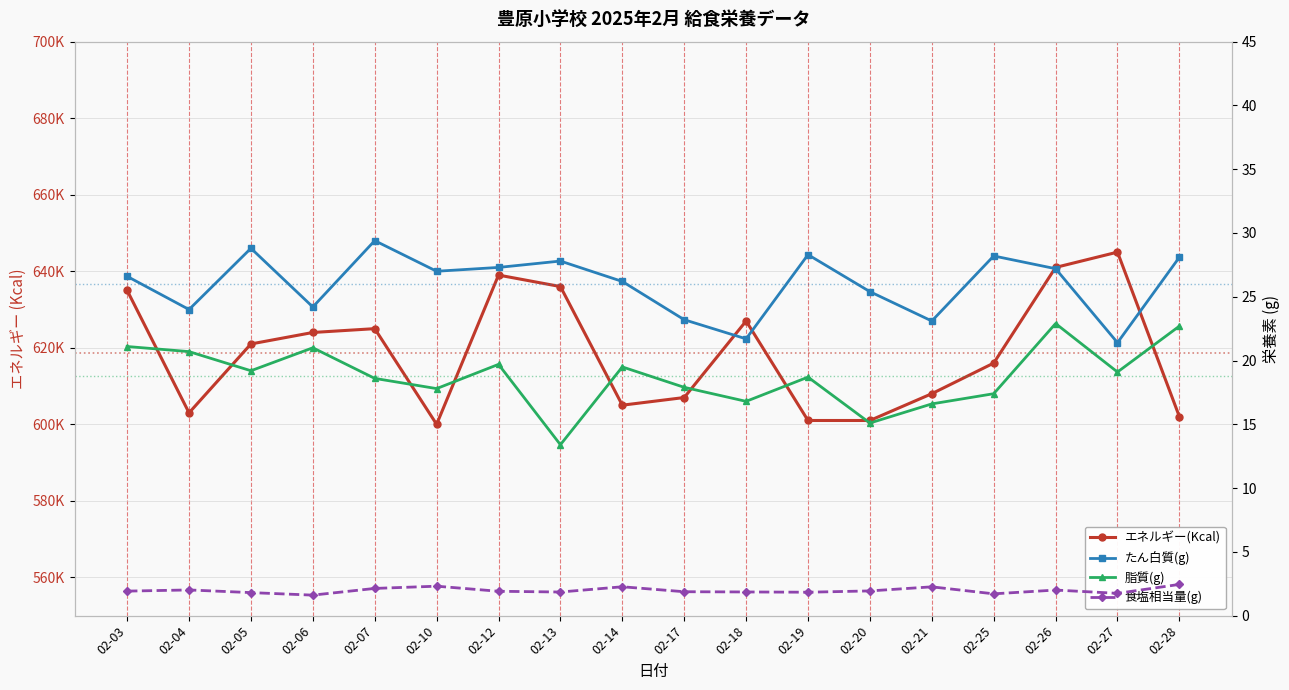

What is the average value of the たん白質(g) series?

26.0